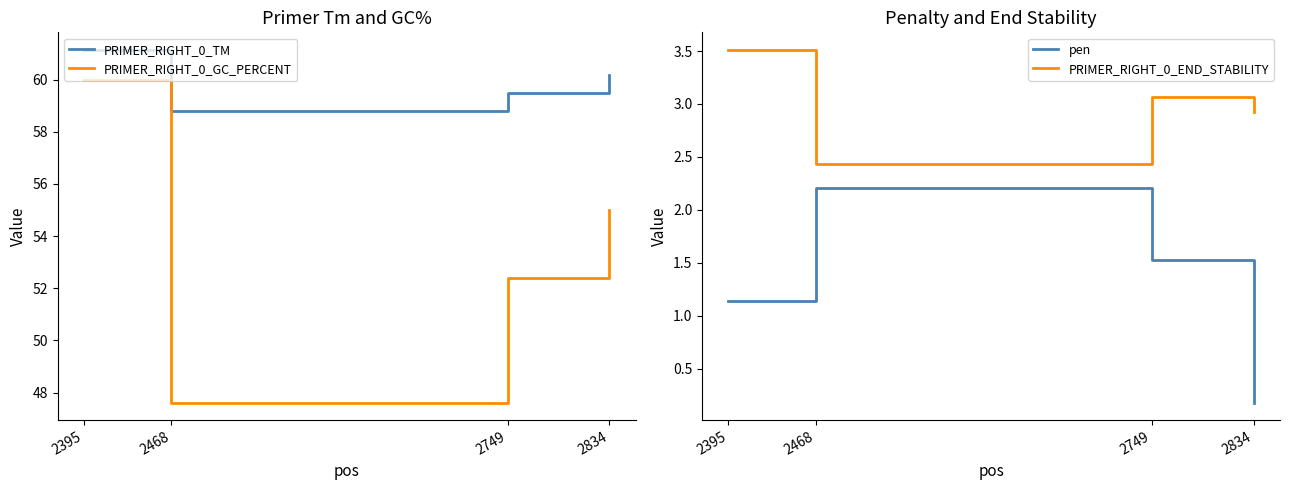

How many values in the PRIMER_RIGHT_0_END_STABILITY series exceed 3?

2